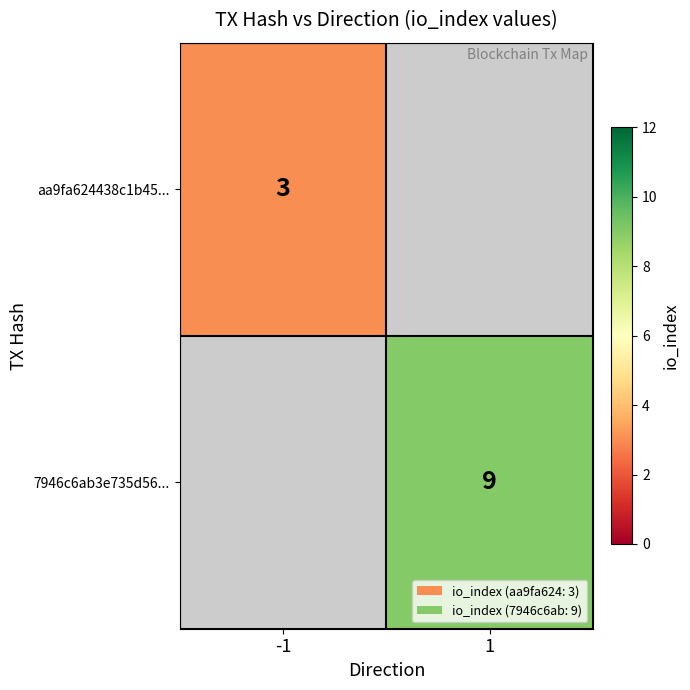

Which has a higher value, -1 or 1?

1